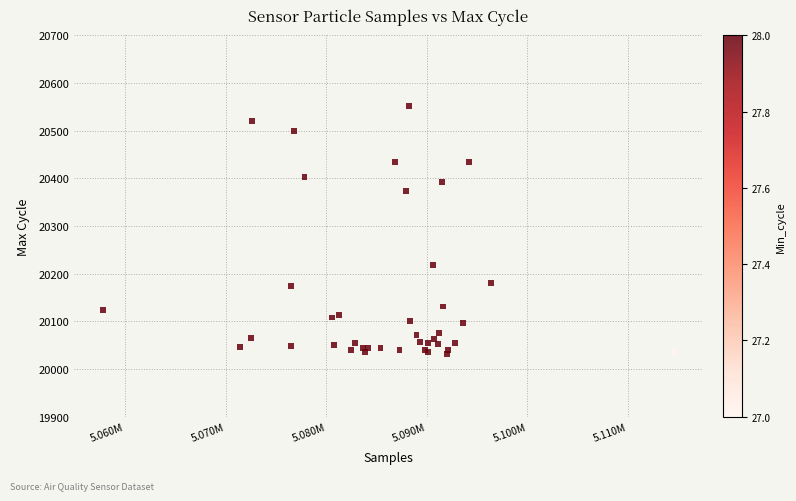

What Y value in the scatter plot is closest to 20291?

20218